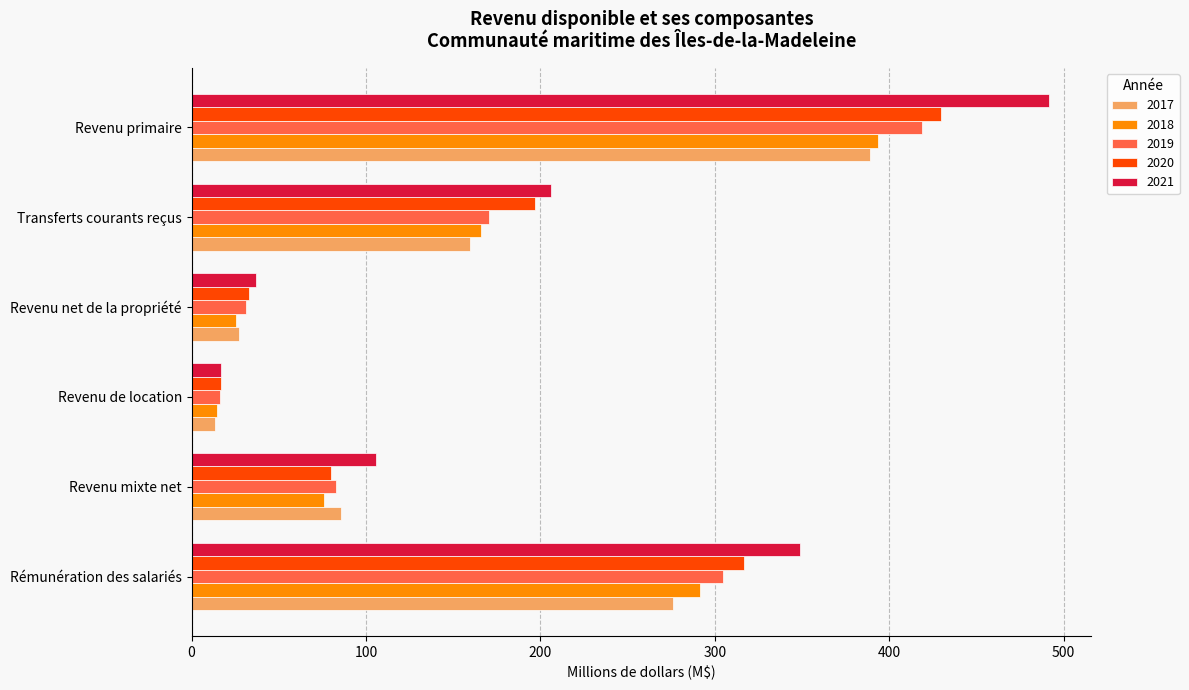

What is the difference between the highest and lowest values at Transferts courants reçus?

46.6